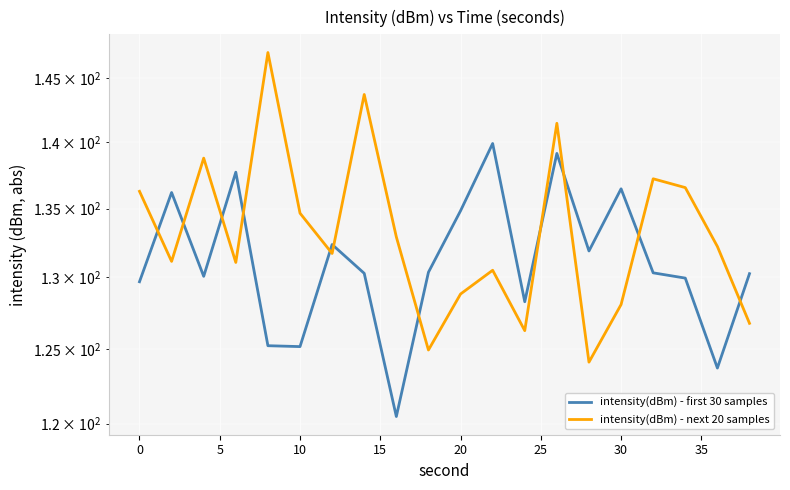

What is the highest value of the intensity(dBm) - next 20 samples series?

147.0